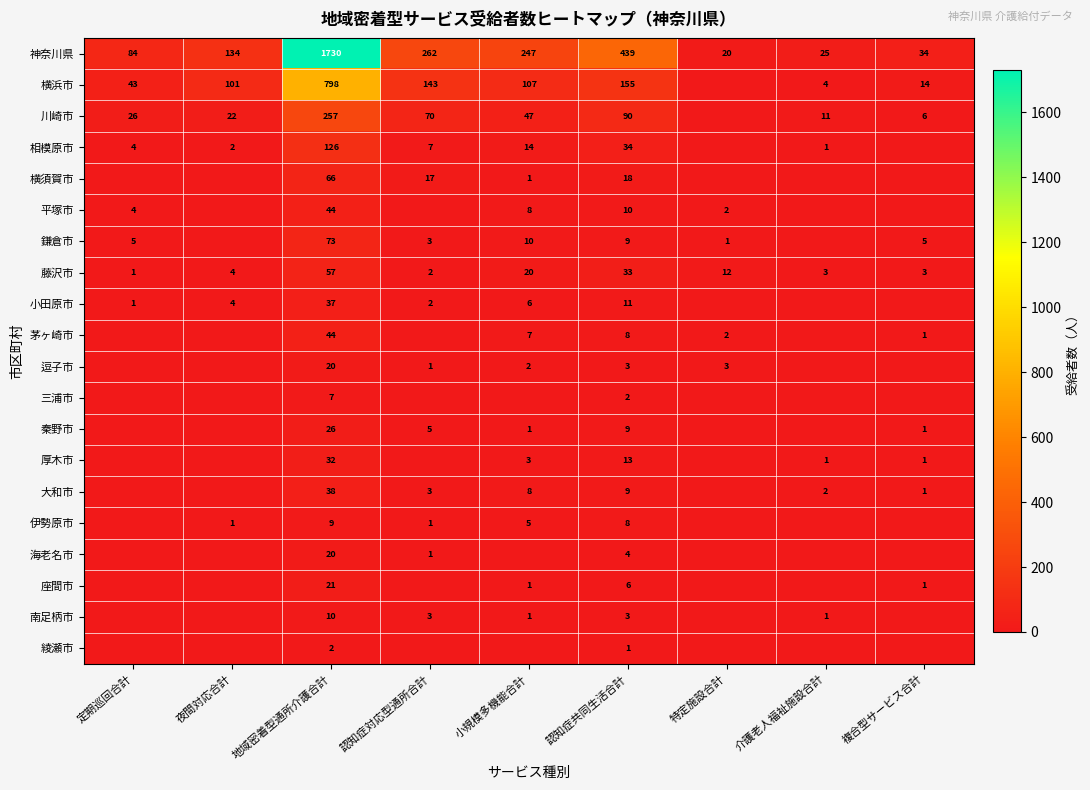

What is the sum of the 藤沢市 values at 認知症共同生活合計 and 複合型サービス合計?

36